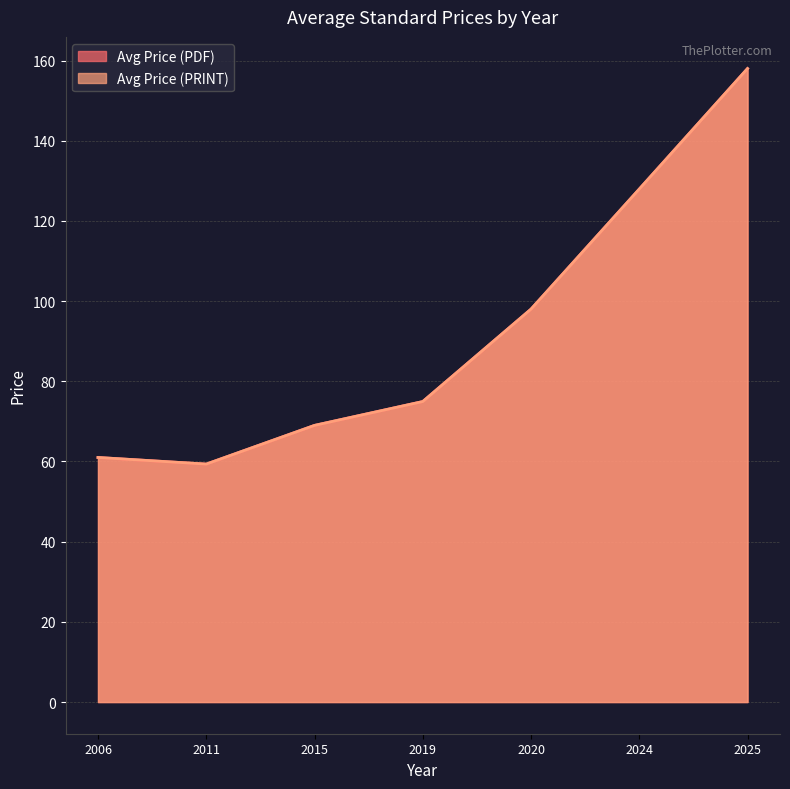

What is the sum of the Avg Price (PRINT) values at 2015 and 2011?

128.3